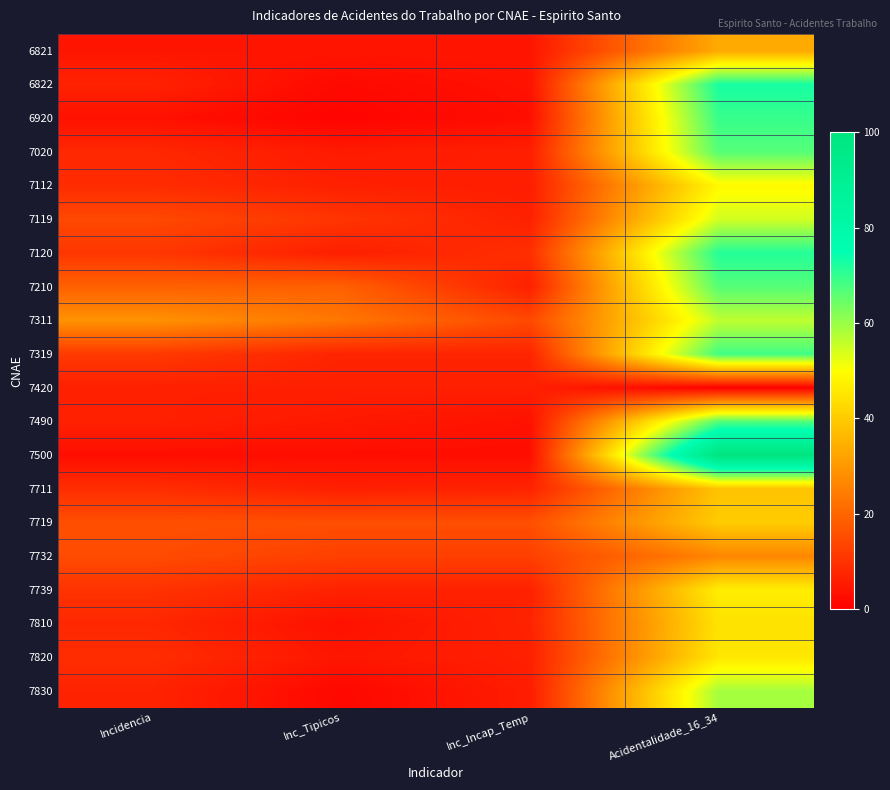

List the series in order of their peak value, highest first.

7500, 6822, 7120, 6920, 7319, 7020, 7210, 7490, 7830, 7311, 7119, 7112, 7739, 7820, 7810, 7719, 7711, 6821, 7732, 7420